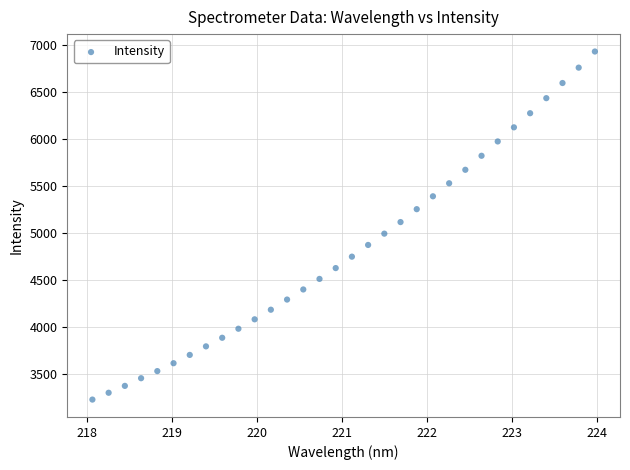

What is the range of X values (max minus min)?

5.9